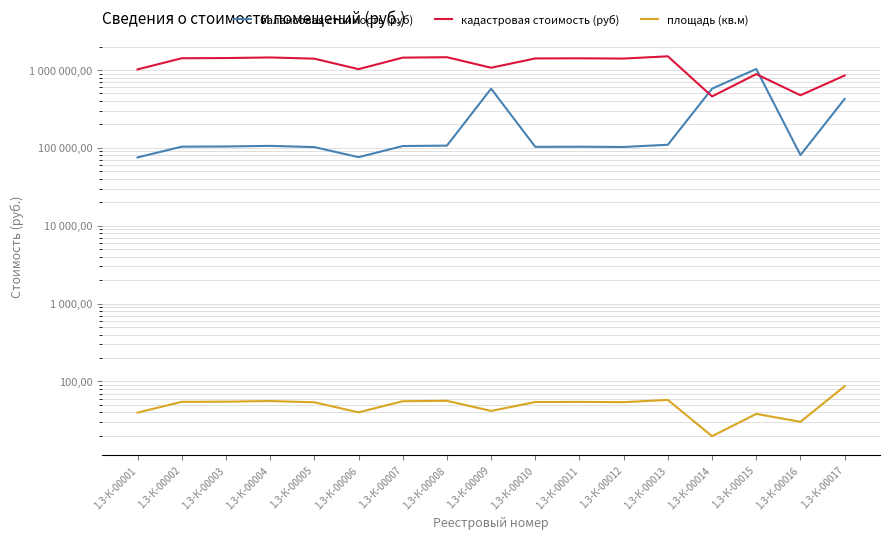

Which label corresponds to the smallest value in the chart?

1.3-К-00014